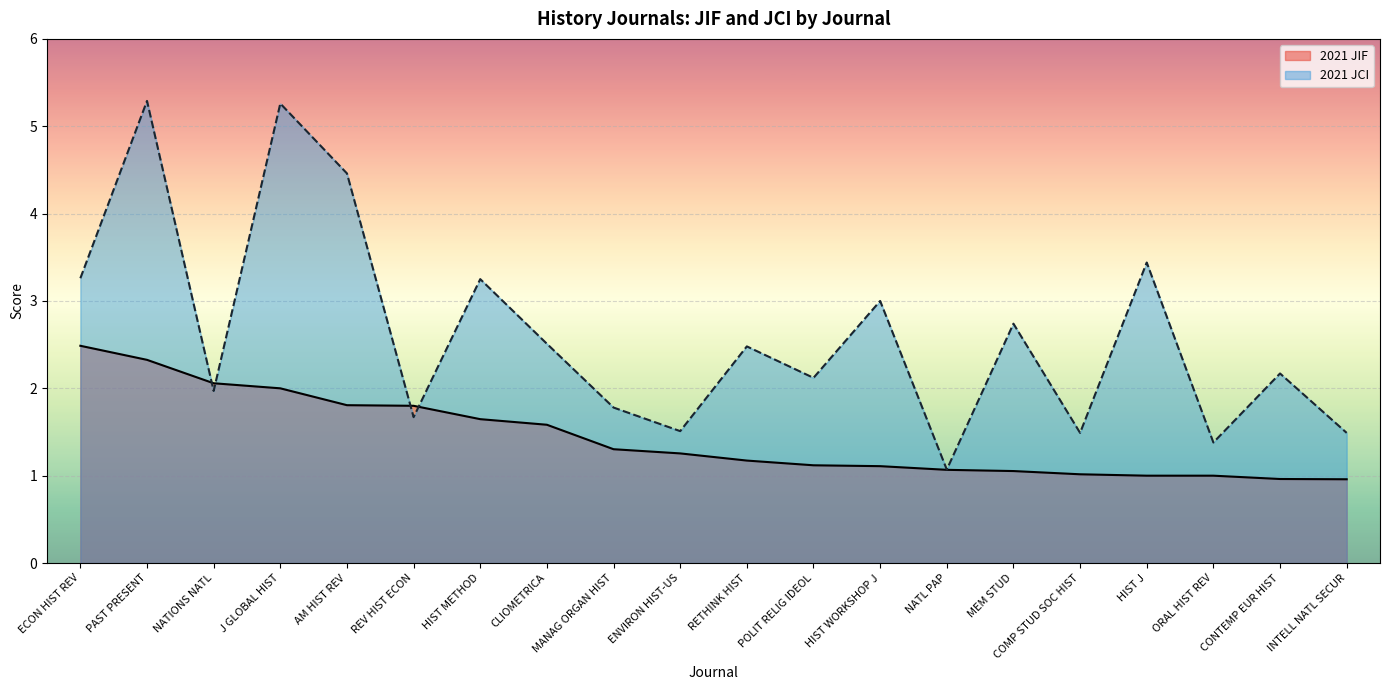

At which label is 2021 JIF closest to 1?

HIST J